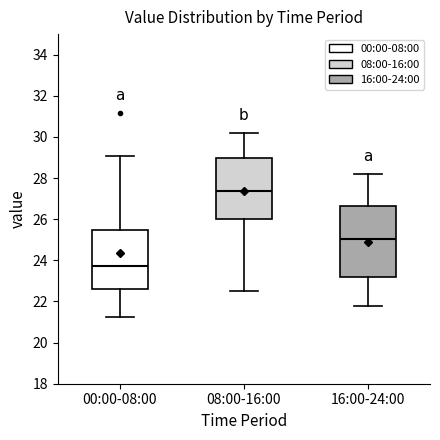

Comparing the boxes themselves (not the whiskers), which one is the tallest?

16:00-24:00